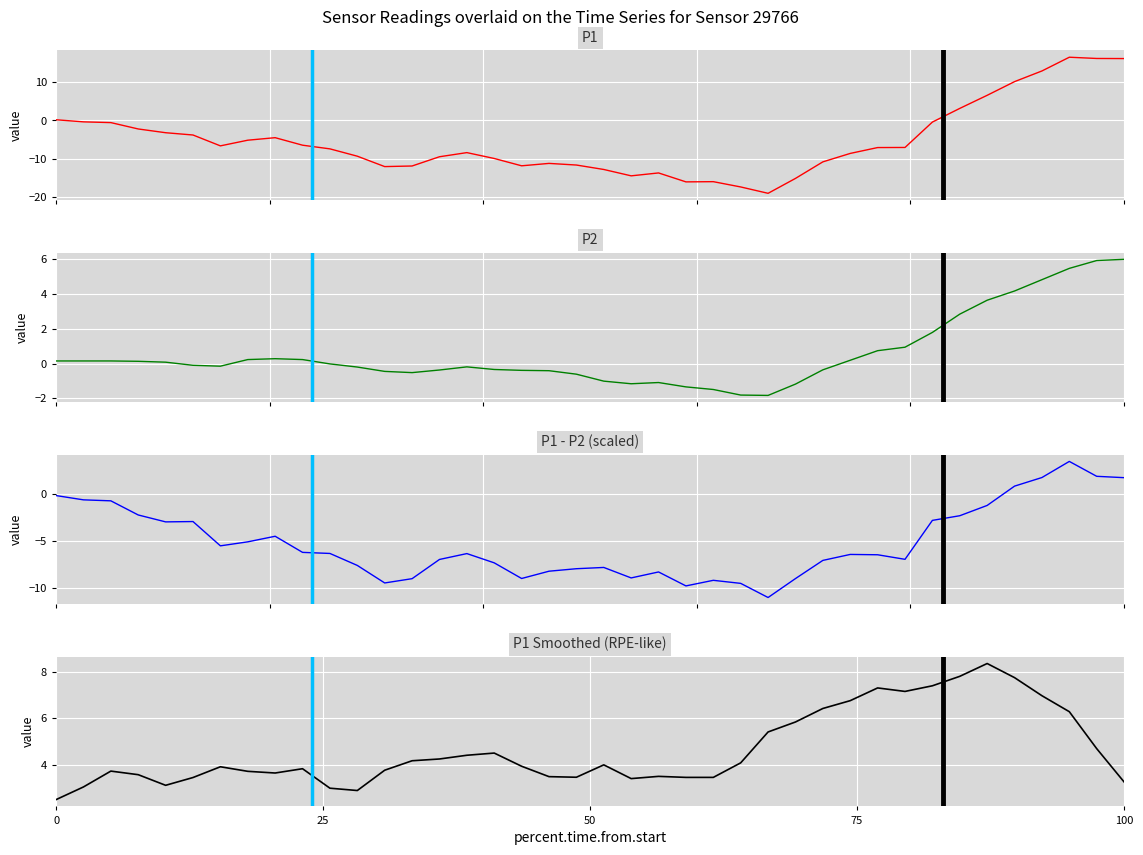

How many interior local valleys does the P2 series have?

4